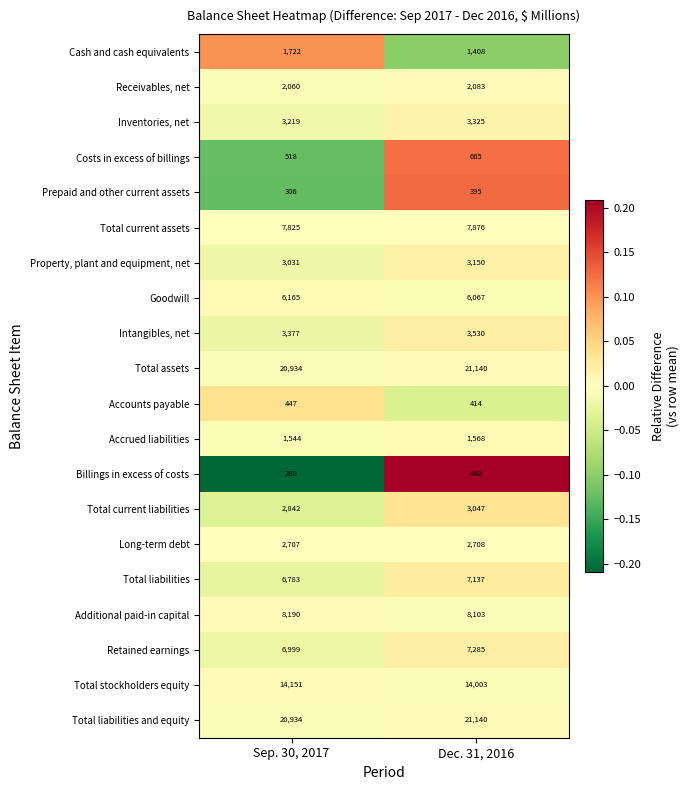

What is the sum of the Total current liabilities values at Sep. 30, 2017 and Dec. 31, 2016?

5889